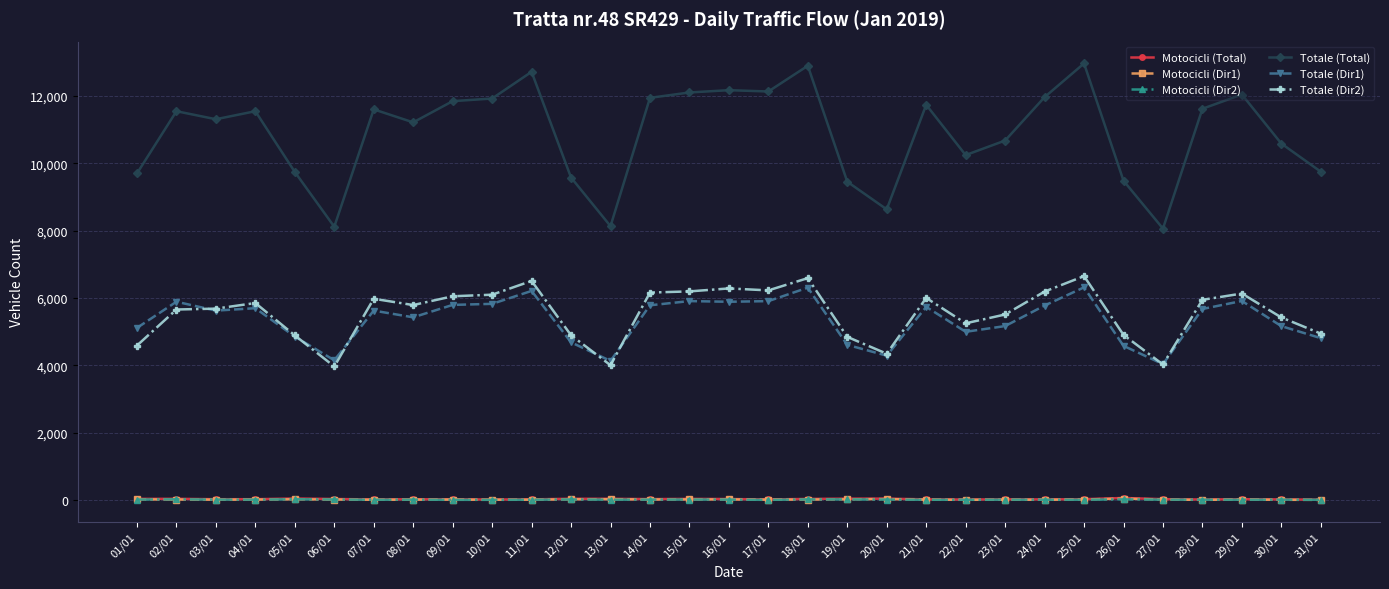

True or false: Motocicli (Dir2) and Totale (Dir1) intersect in this chart.

False